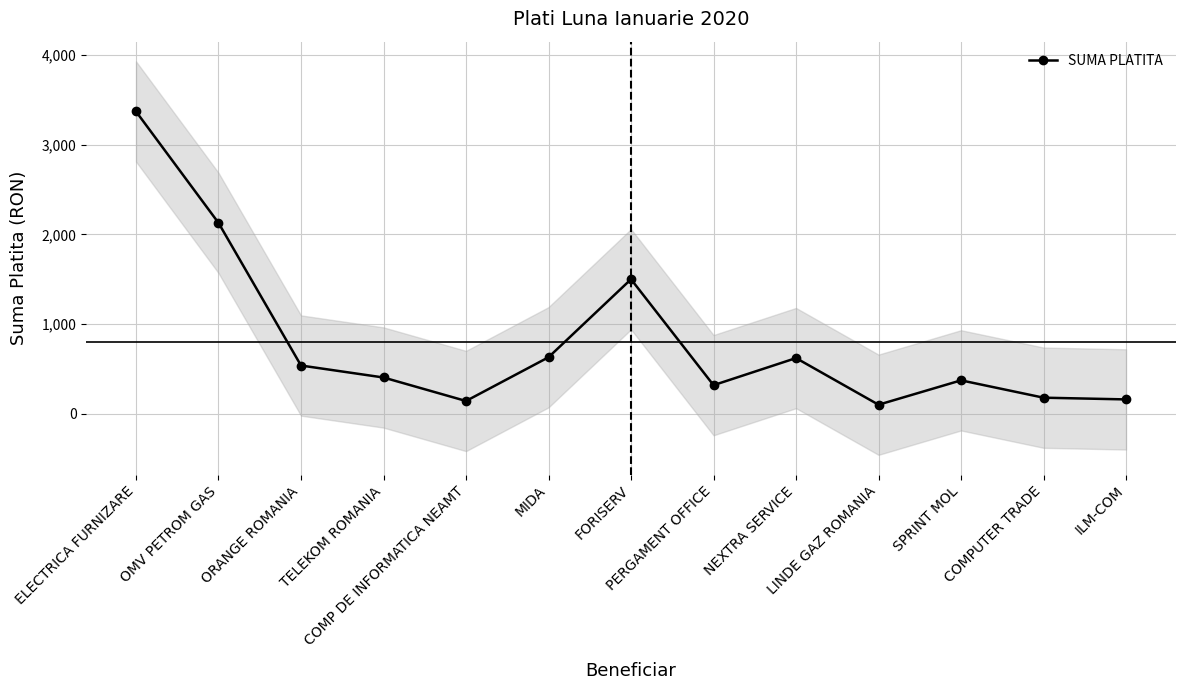

List the labels in order of value, largest first.

ELECTRICA FURNIZARE, OMV PETROM GAS, FORISERV, MIDA, NEXTRA SERVICE, ORANGE ROMANIA, TELEKOM ROMANIA, SPRINT MOL, PERGAMENT OFFICE, COMPUTER TRADE, ILM-COM, COMP DE INFORMATICA NEAMT, LINDE GAZ ROMANIA